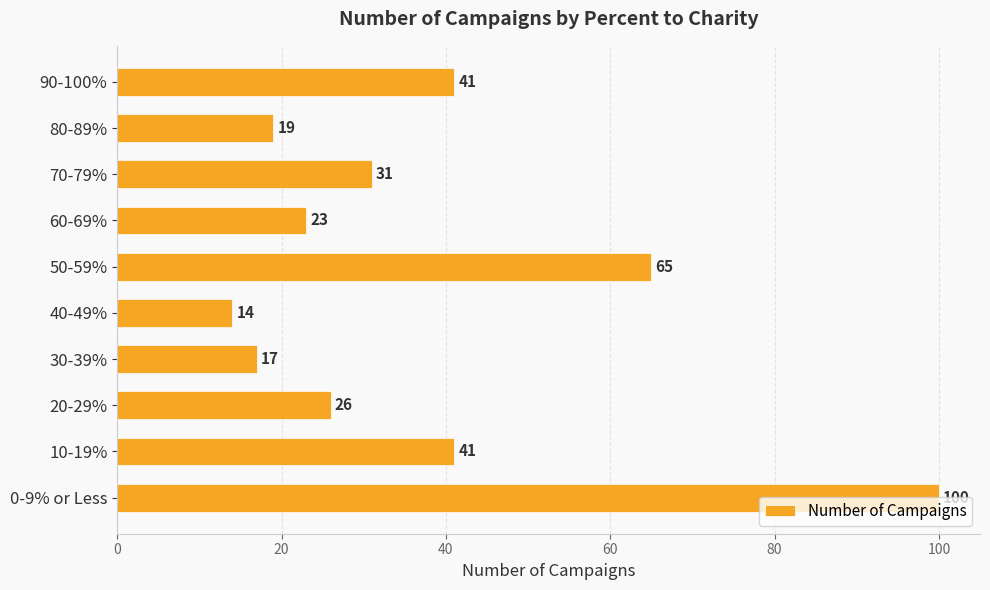

How many data points are less than 31?

5